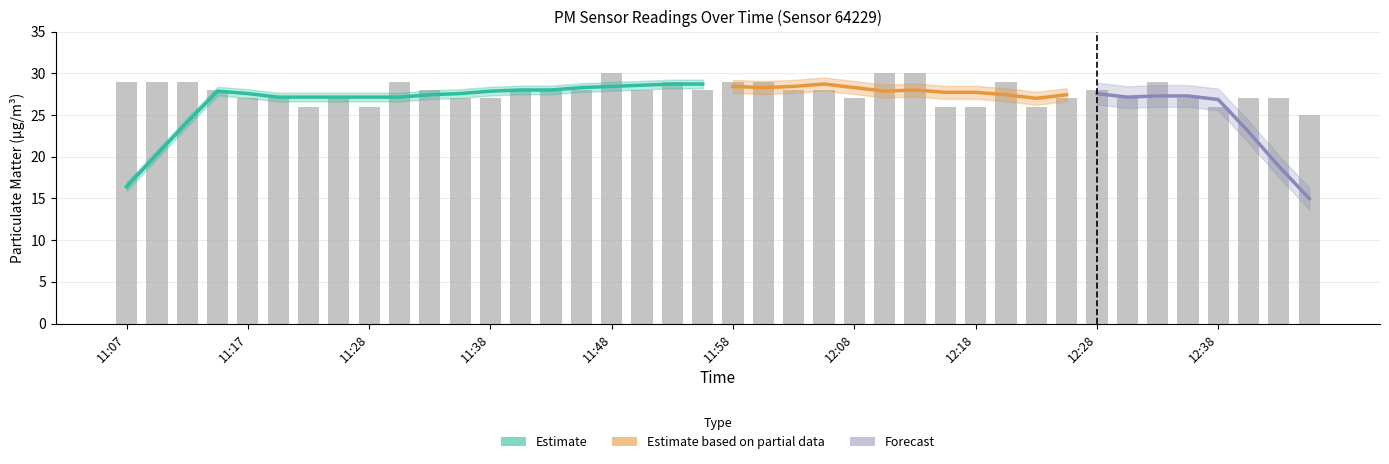

What is the sum of the values at 35 and 16?

57